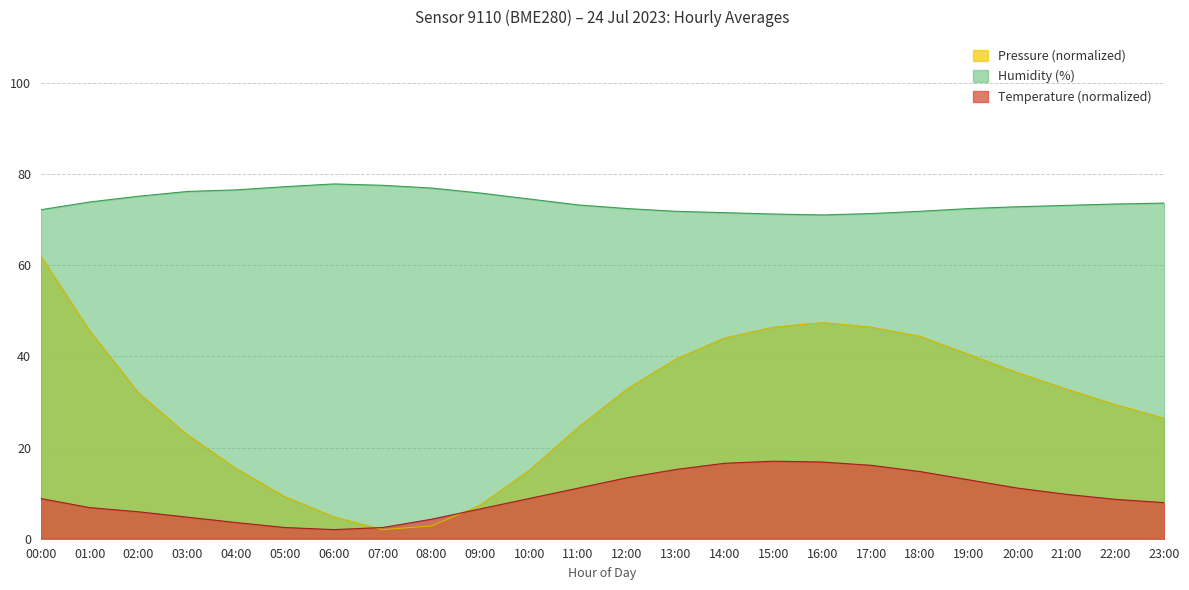

What is the sum of the Temperature values at 17:00 and 02:00?

22.0